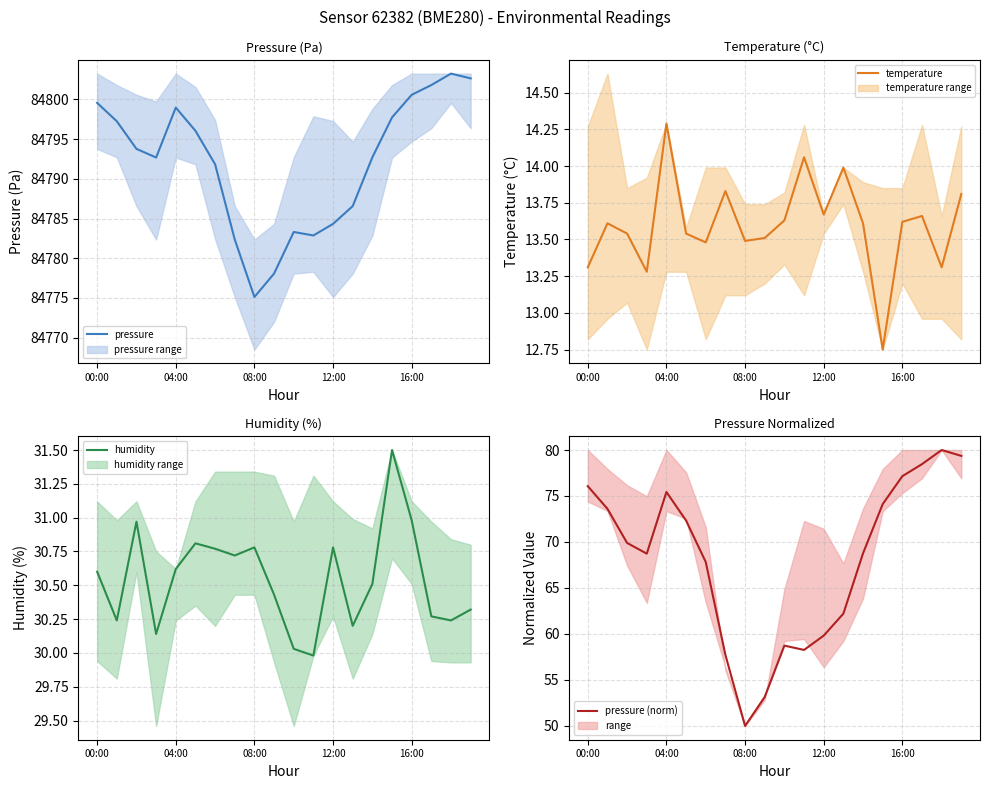

What is the sum of all humidity values?

610.9